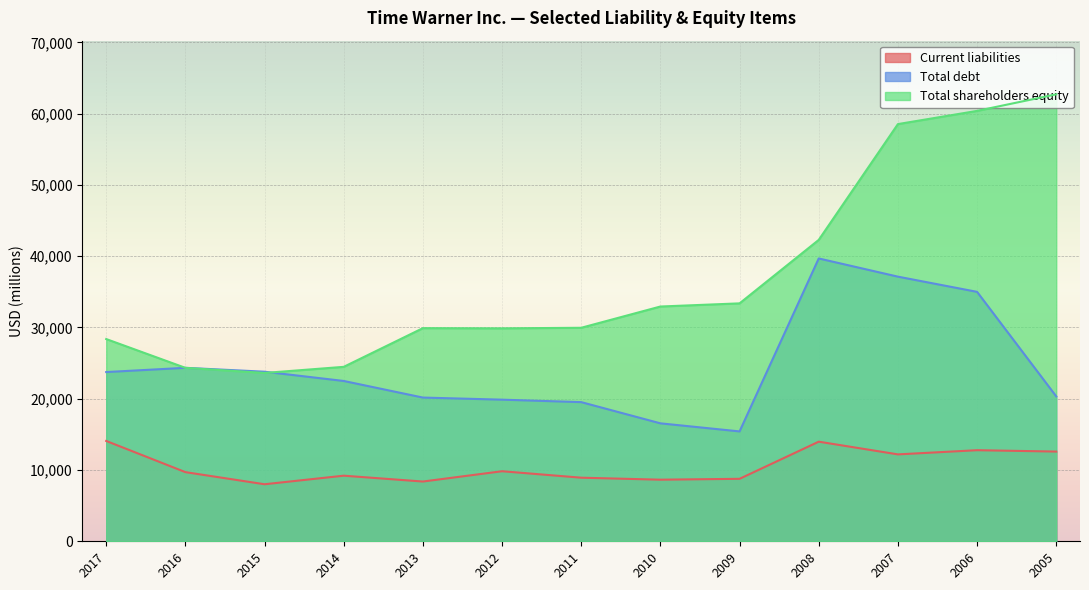

Where is the first local maximum for Total debt?

2016